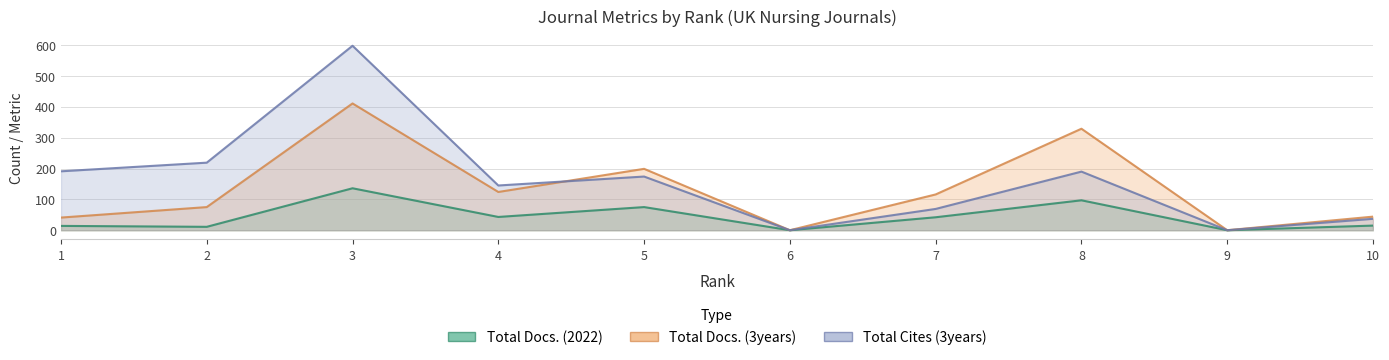

Reading left to right, list all the values displayed in this chart.

Total Docs. (2022): 1=14	2=11	3=136	4=43	5=75	6=0	7=42	8=97	9=0	10=15
Total Docs. (3years): 1=41	2=75	3=411	4=124	5=199	6=0	7=116	8=329	9=0	10=44
Total Cites (3years): 1=191	2=219	3=598	4=145	5=174	6=0	7=69	8=190	9=0	10=37